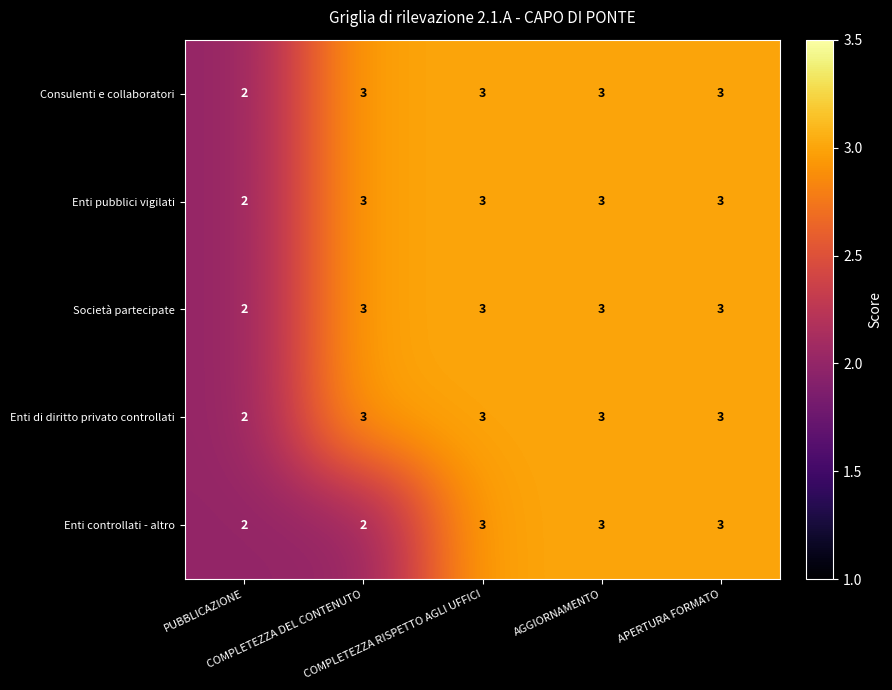

What is the maximum value shown in the chart?

3